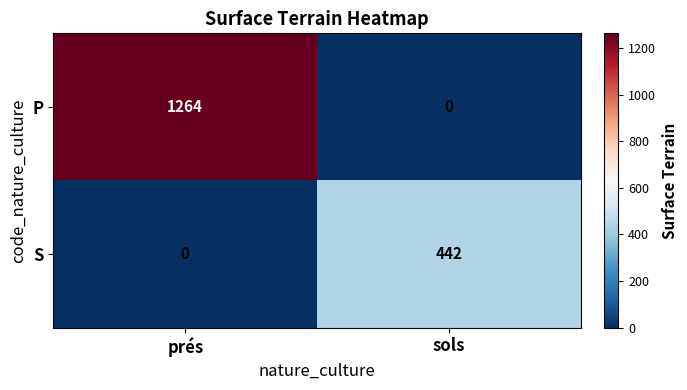

Where is S nearest to the value 221?

prés